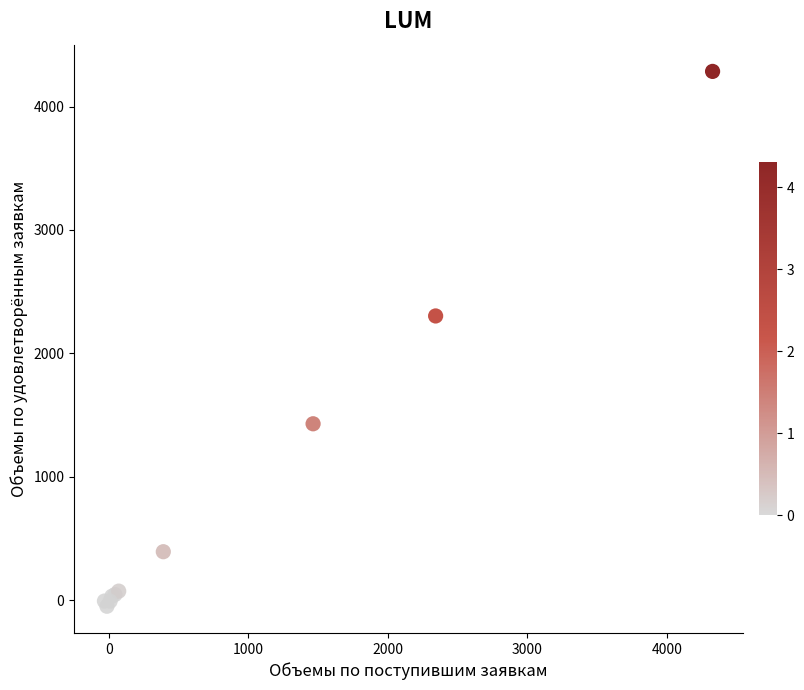

What Y value in the scatter plot is closest to 2118?

2303.5